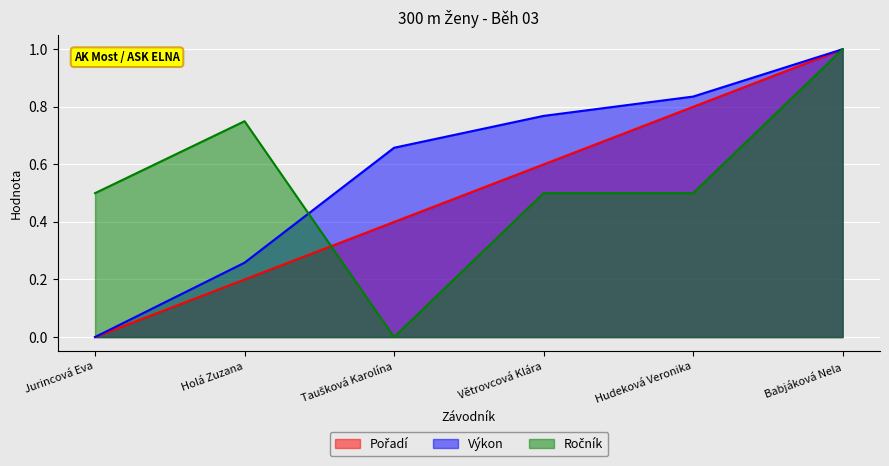

Which label corresponds to the smallest value in the chart?

Jurincová Eva